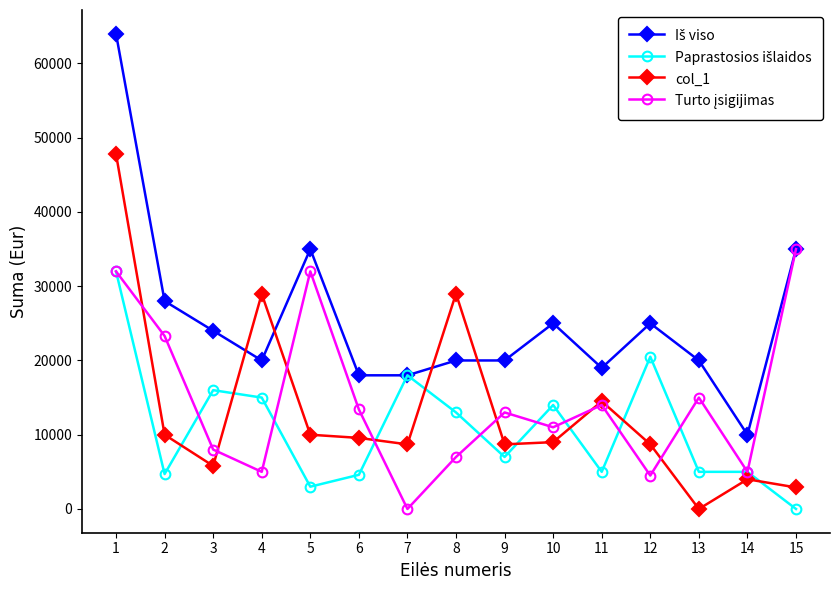

The value of col_1 at 6 is 2833. True or false?

False